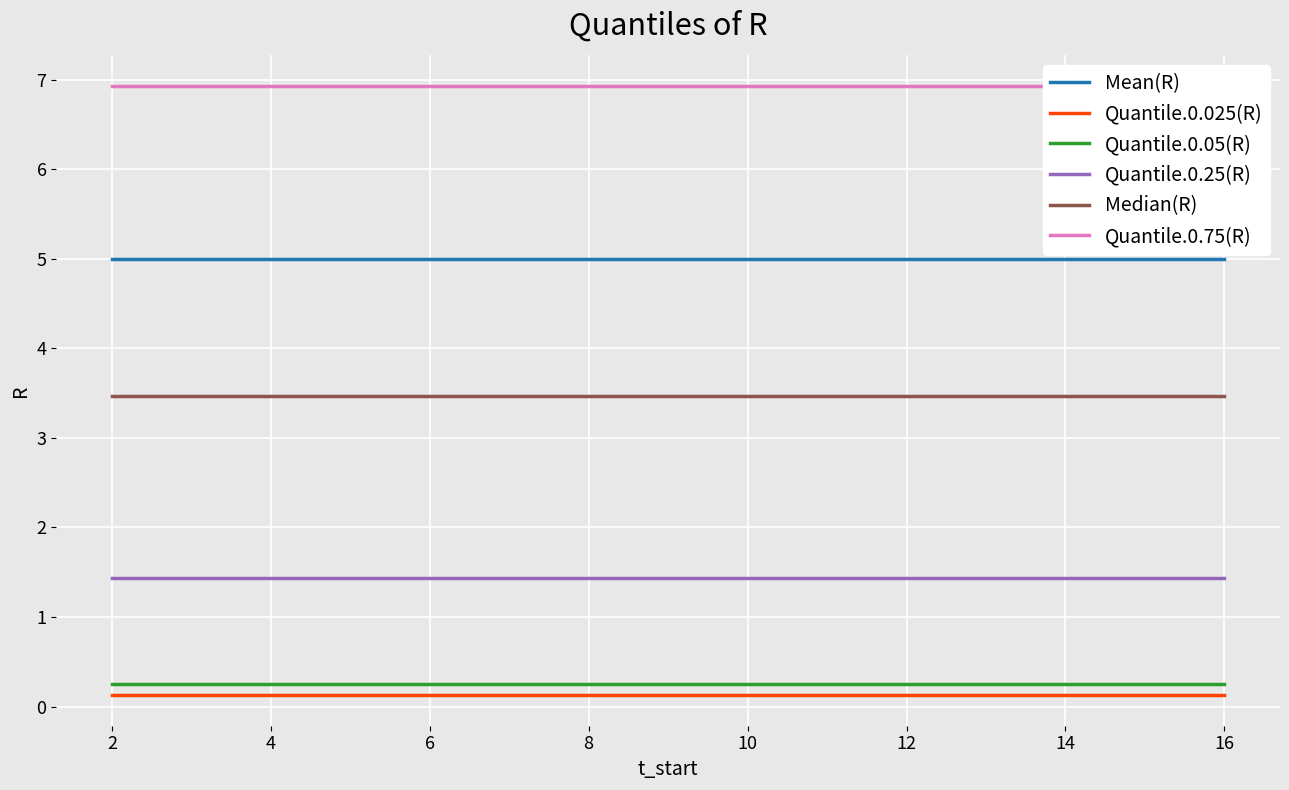

The Quantile.0.025(R) series shows 0.1 at 8. True or false?

True